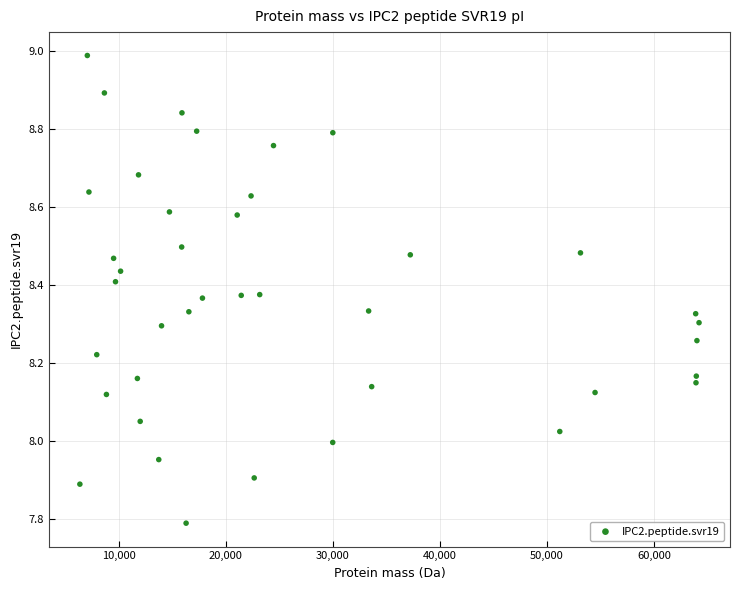

What is the range of X values (max minus min)?

57854.3